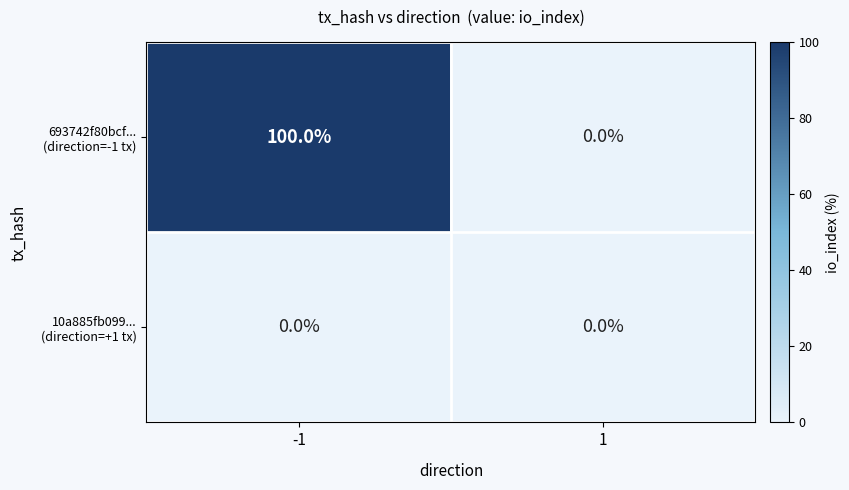

What is the total value across all series at -1?

100